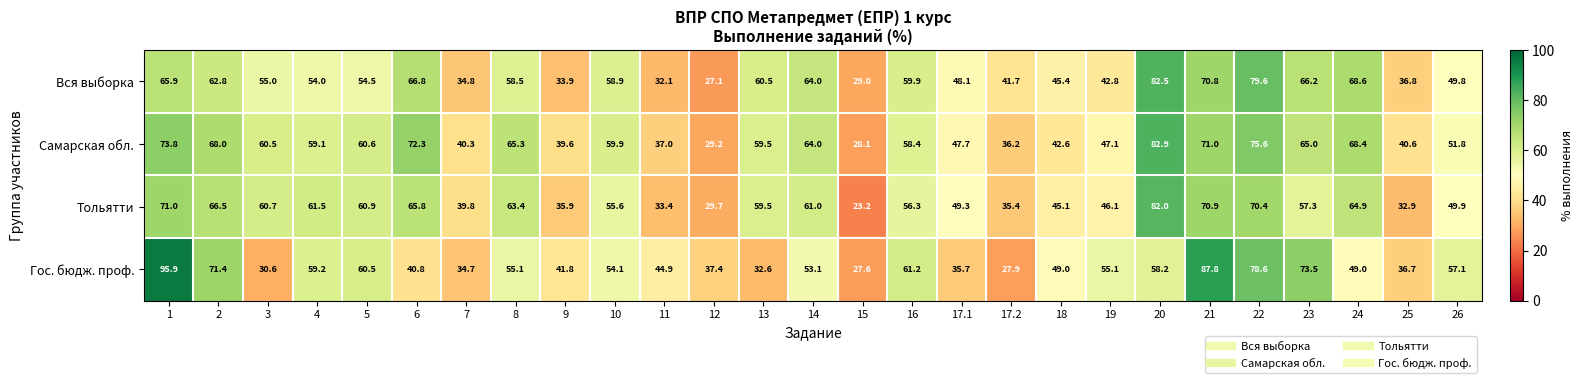

Is the value of Самарская обл. at 10 greater than the value of Тольятти at 24?

No